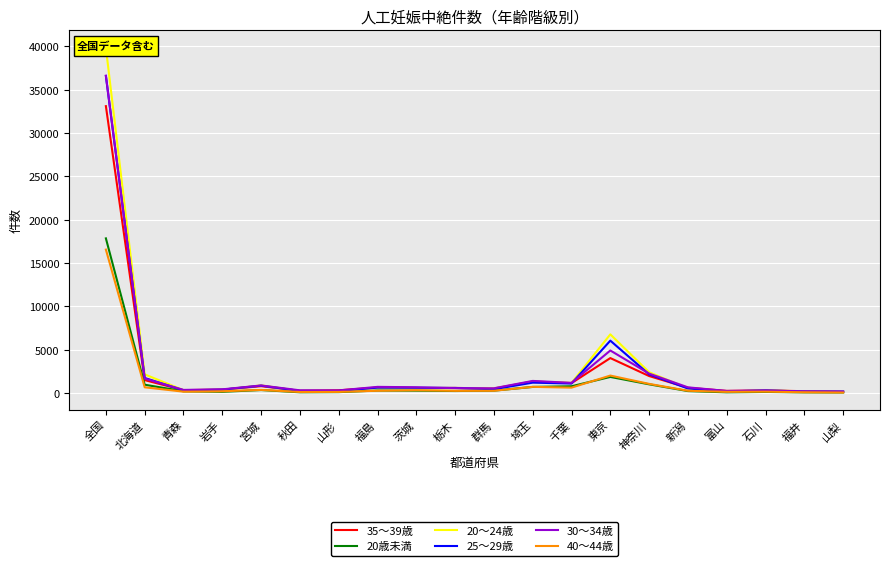

Which series has the largest range (max minus min)?

20～24歳